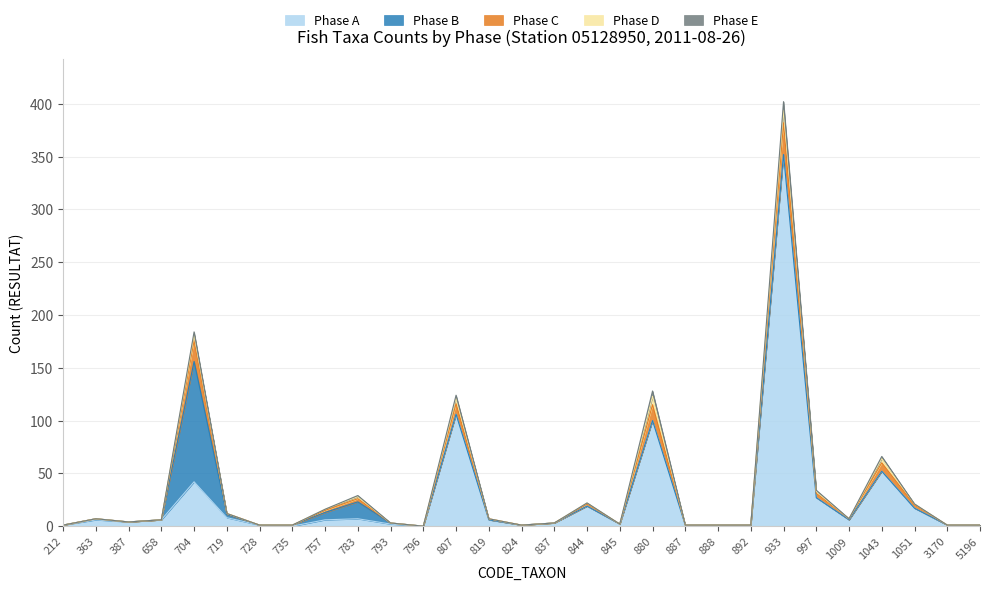

What is the sum of the Phase A values at 880 and 933?

452